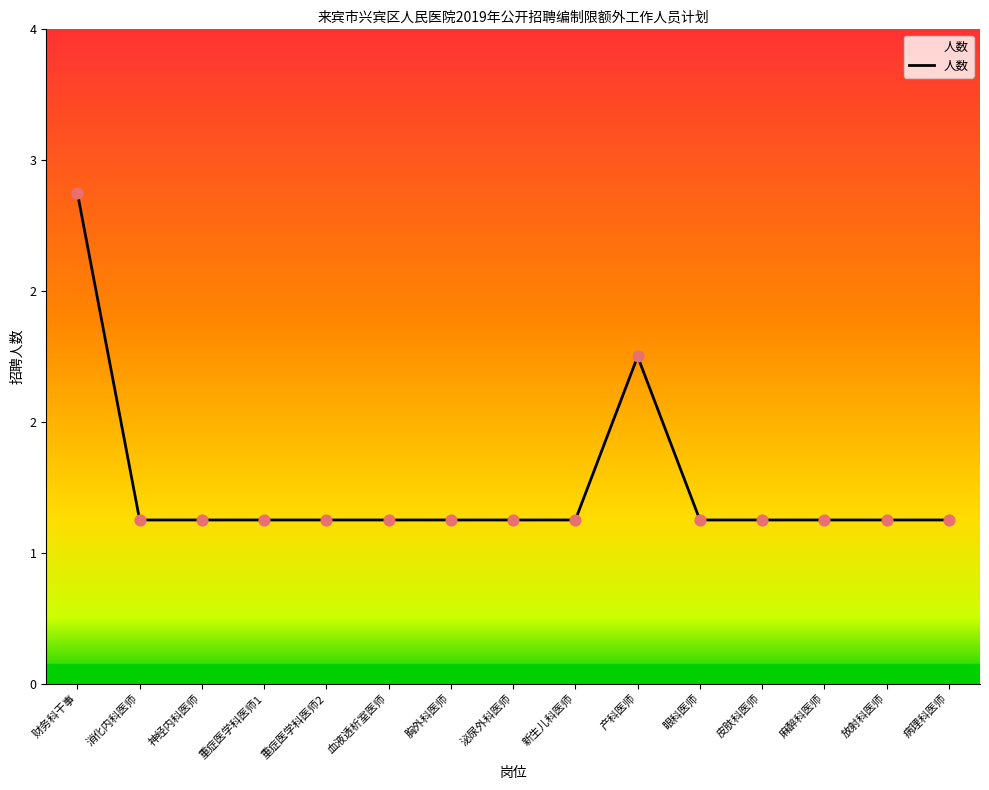

What is the change in value from 财务科干事 to 胸外科医师?

-2